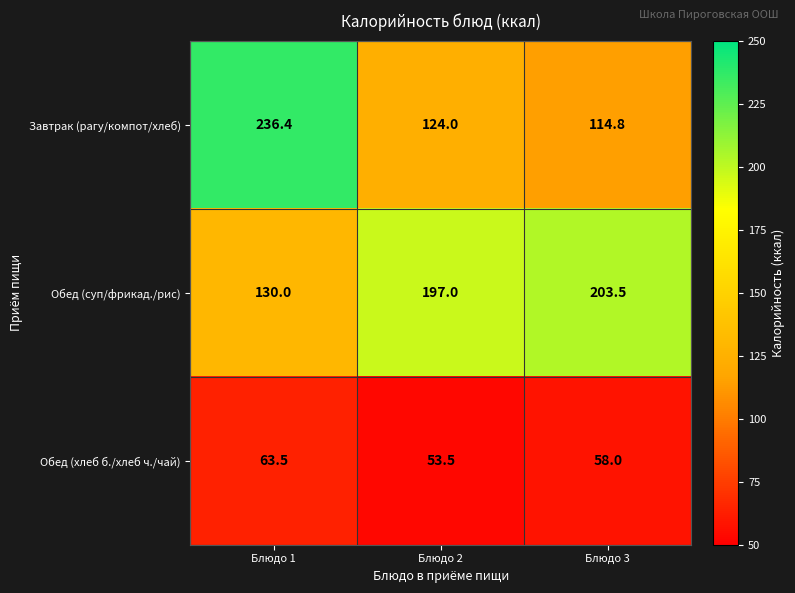

What is the spread (max minus min) of values at Блюдо 3?

145.5